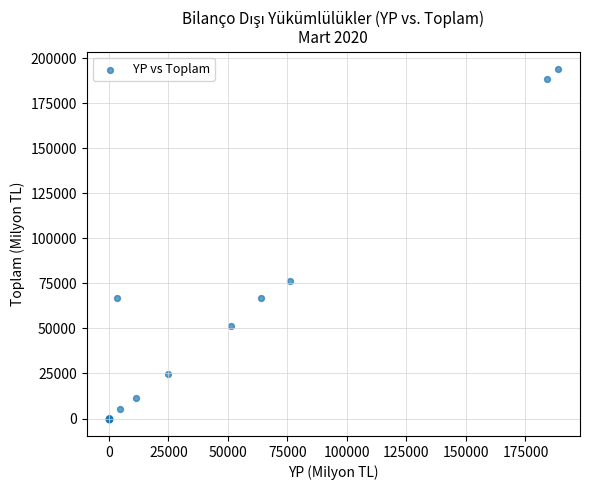

What Y value in the scatter plot is closest to 96905?

76184.6